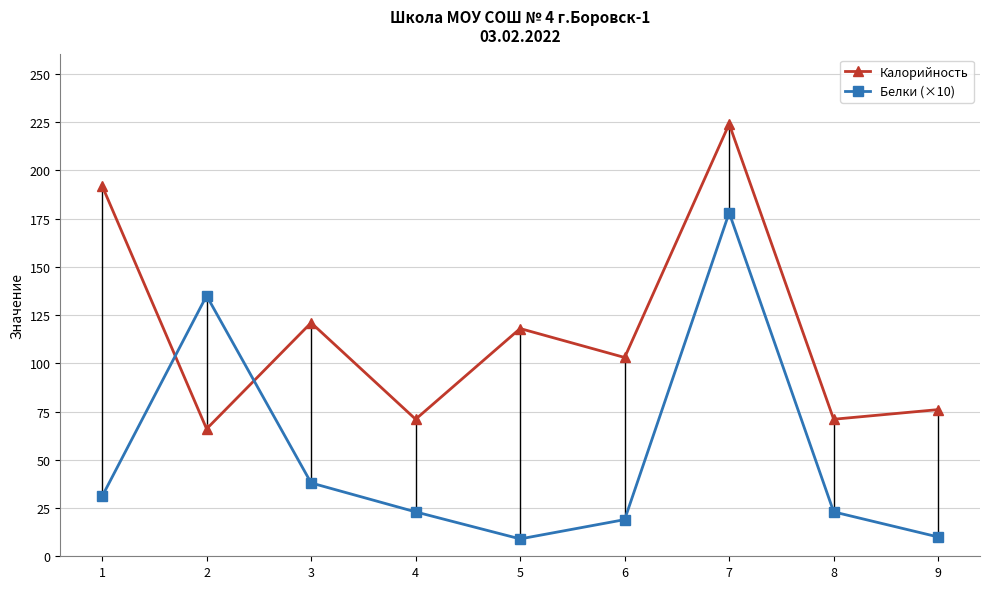

The value of Белки (×10) at 2 is 42. True or false?

False